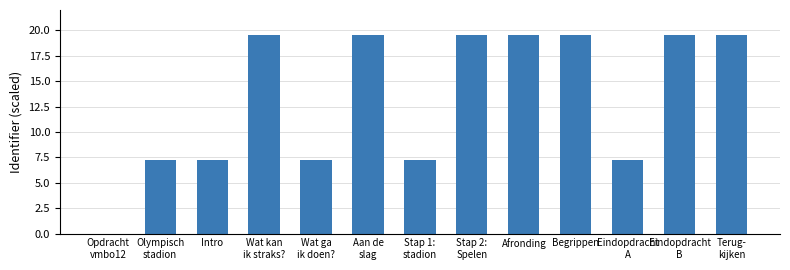

Reading right to left, list all the values displayed in this chart.

19.5	19.5	7.3	19.5	19.5	19.5	7.3	19.5	7.3	19.5	7.3	7.3	0.0